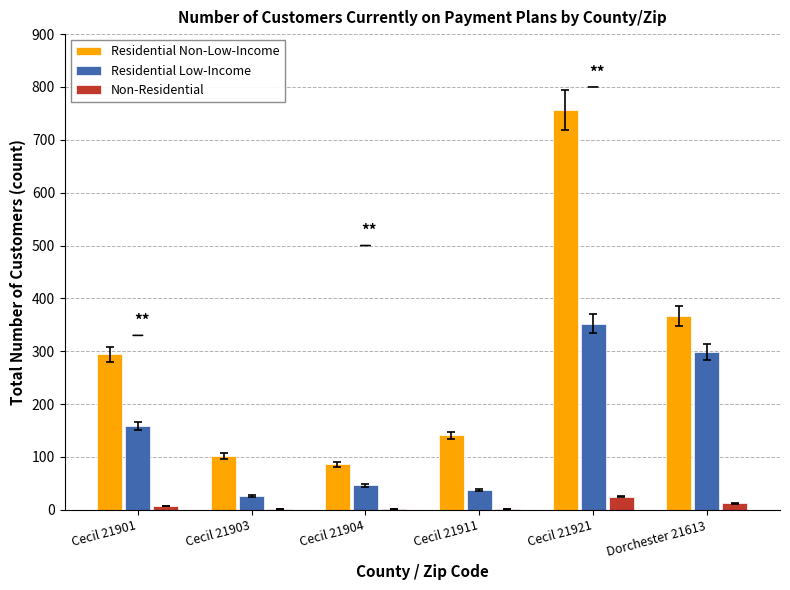

True or false: Residential Non-Low-Income has a value of 61 at Cecil 21903.

False